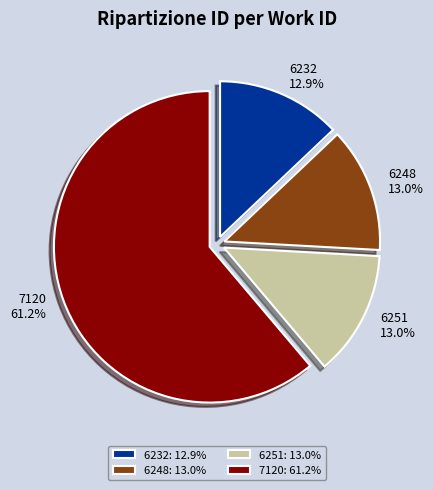

To the nearest percent, what portion does 6248 represent?

13%